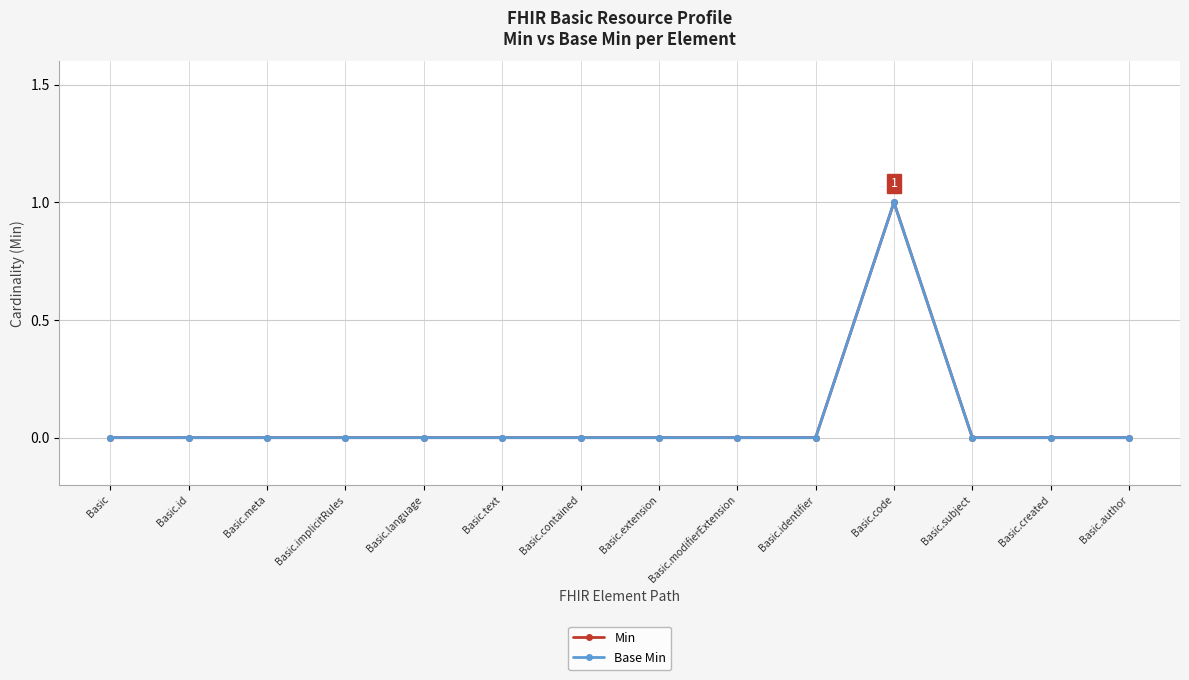

Reading right to left, transcribe all the data shown in this chart.

Min: Basic.author=0	Basic.created=0	Basic.subject=0	Basic.code=1	Basic.identifier=0	Basic.modifierExtension=0	Basic.extension=0	Basic.contained=0	Basic.text=0	Basic.language=0	Basic.implicitRules=0	Basic.meta=0	Basic.id=0	Basic=0
Base Min: Basic.author=0	Basic.created=0	Basic.subject=0	Basic.code=1	Basic.identifier=0	Basic.modifierExtension=0	Basic.extension=0	Basic.contained=0	Basic.text=0	Basic.language=0	Basic.implicitRules=0	Basic.meta=0	Basic.id=0	Basic=0